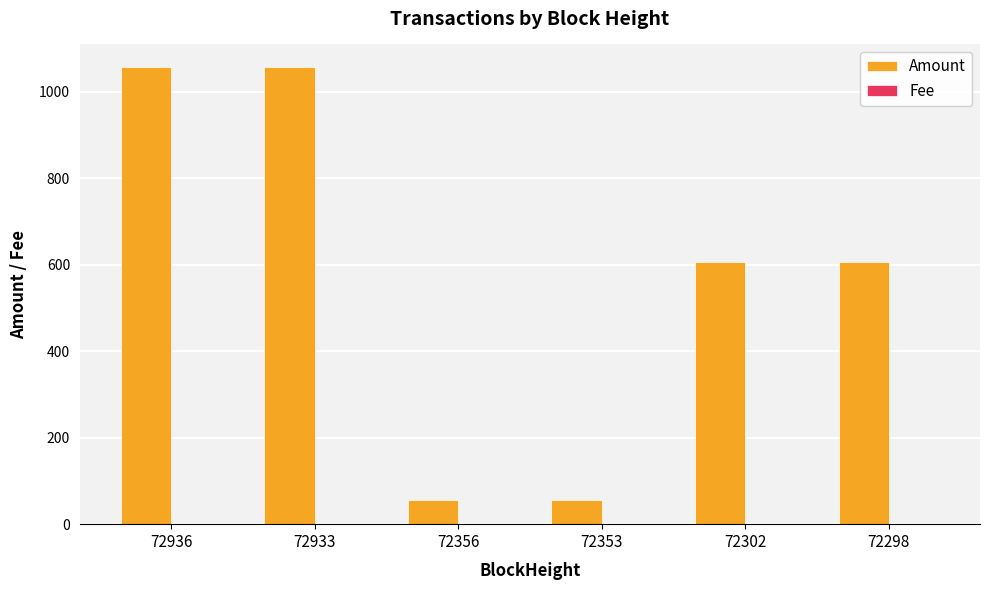

Which series has the largest total across all categories?

Amount